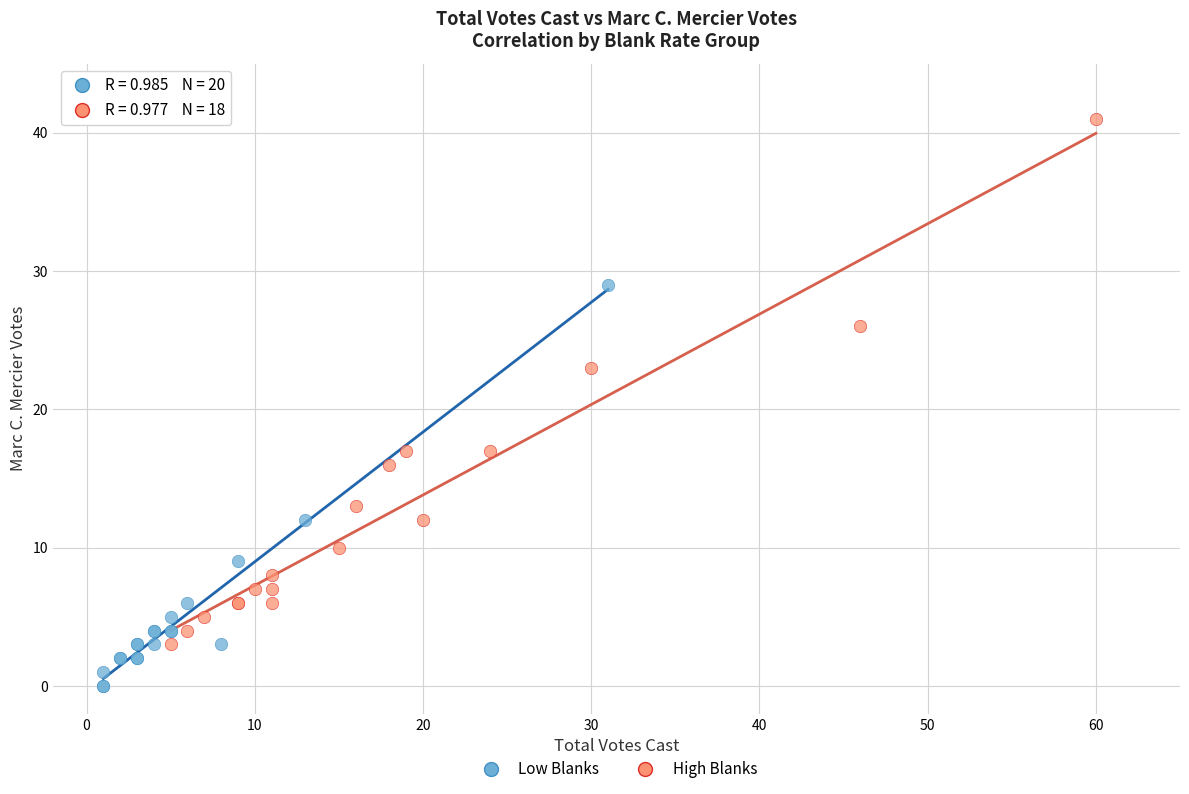

Which series reaches the minimum Y coordinate?

Low Blanks